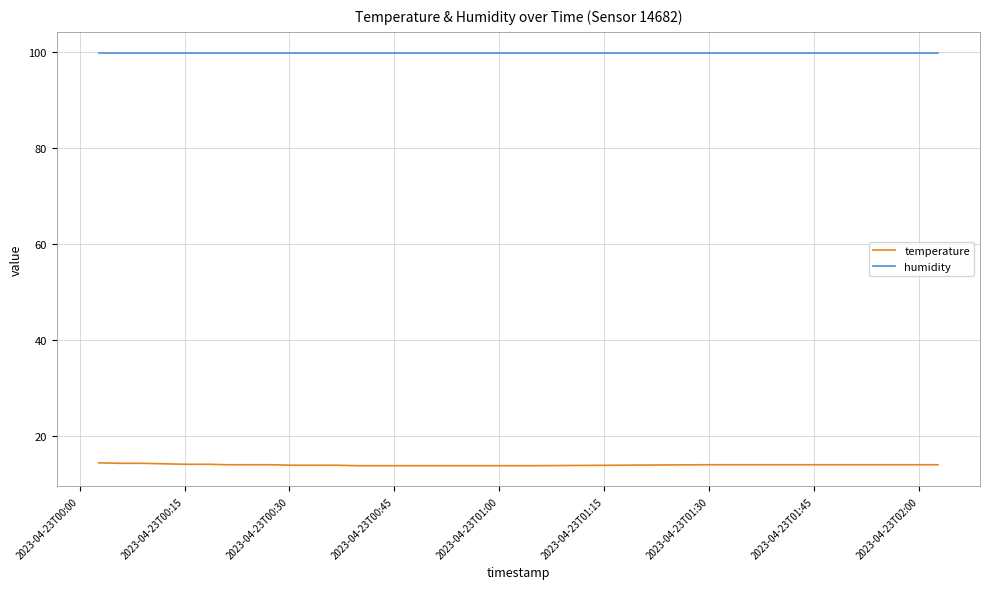

Rank the series by their average value, from highest to lowest.

humidity, temperature